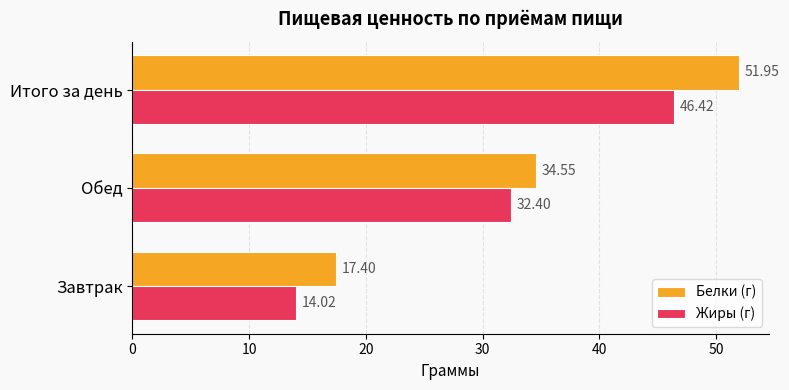

Is the value of Белки (г) at Итого за день greater than the value of Жиры (г) at Итого за день?

Yes